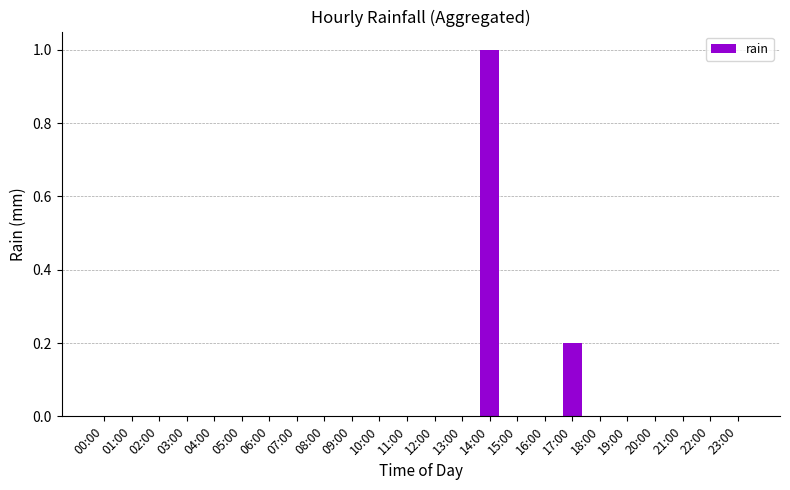

Count the values in the range 0 to 1.

24